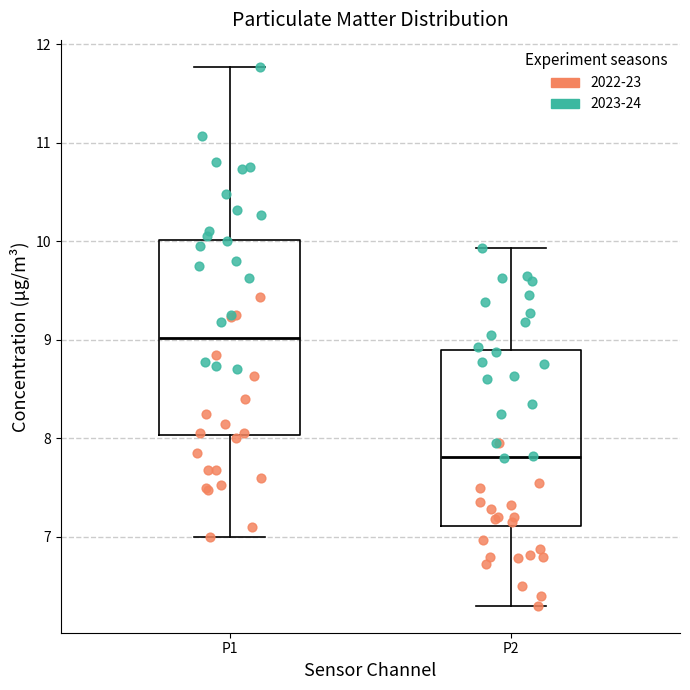

Which box's median line is the highest?

P1